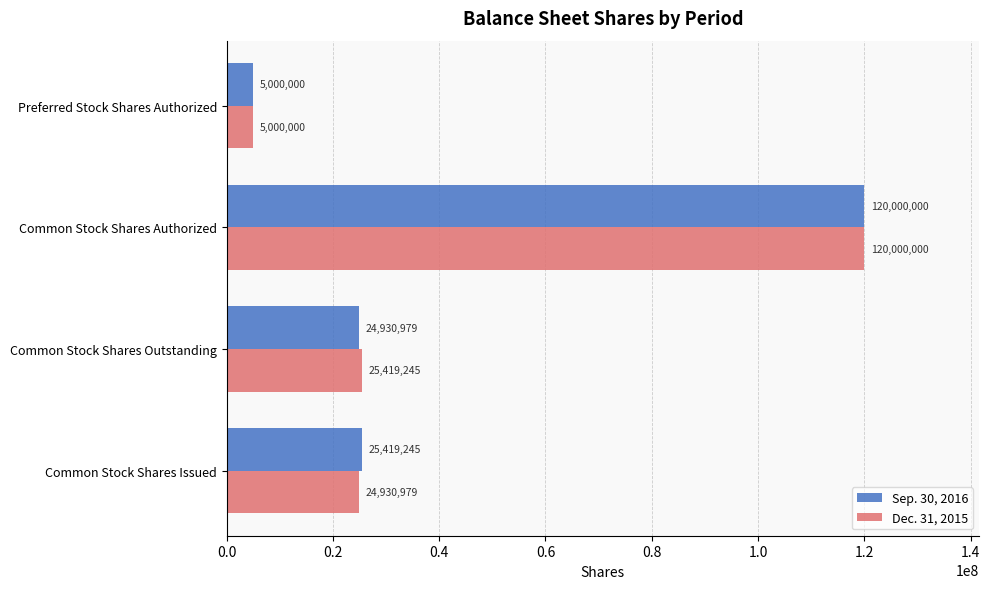

The value of Sep. 30, 2016 at Preferred Stock Shares Authorized is 5000000. True or false?

True